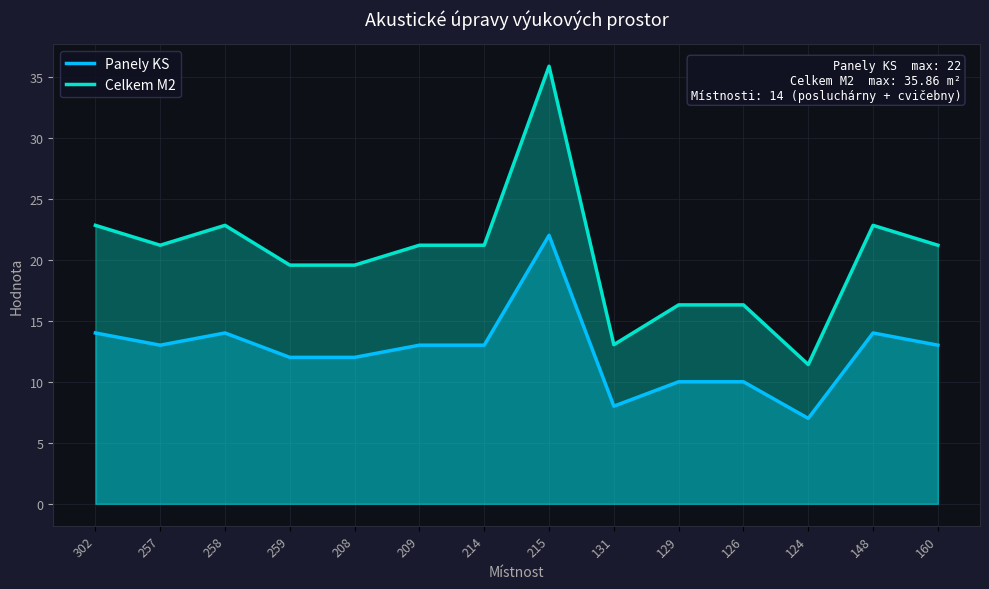

Rank the series by their maximum value, from highest to lowest.

Celkem M2, Panely KS